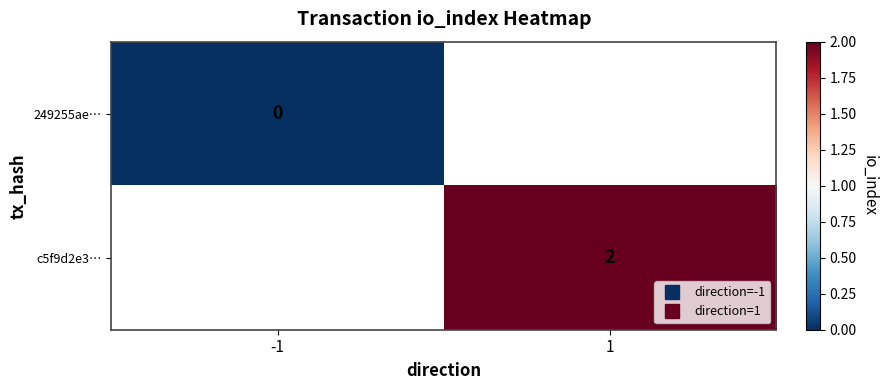

How many distinct data groups are displayed?

2